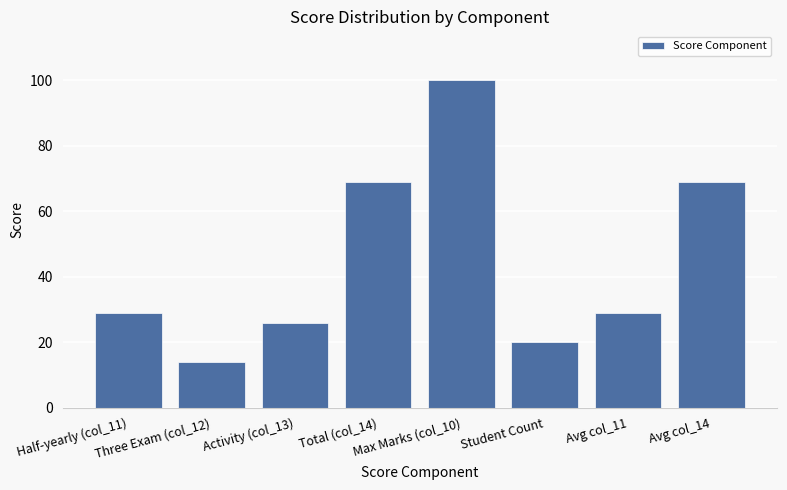

What is the maximum value shown in the chart?

100